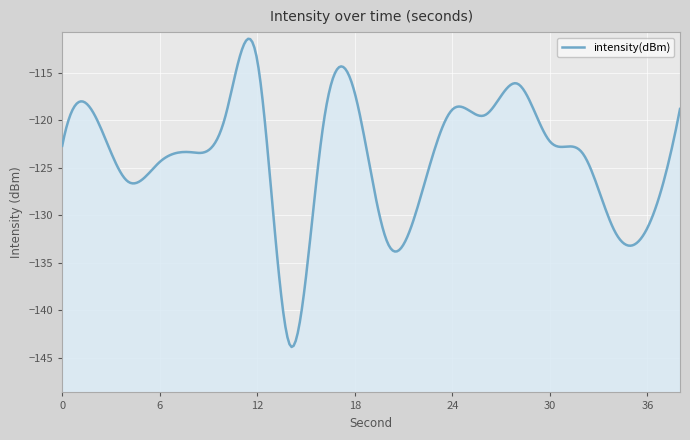

True or false: the data shows -35.8 at 36.

False